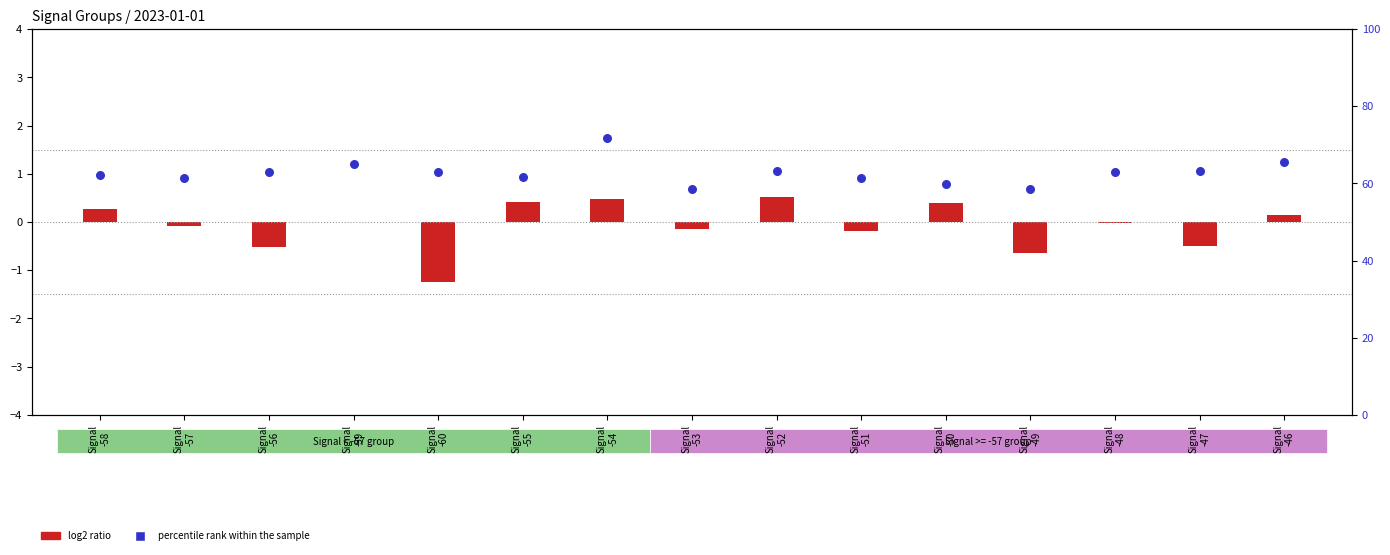

Approximately how many times larger is the value at Signal
-55 compared to Signal
-51?

1.0